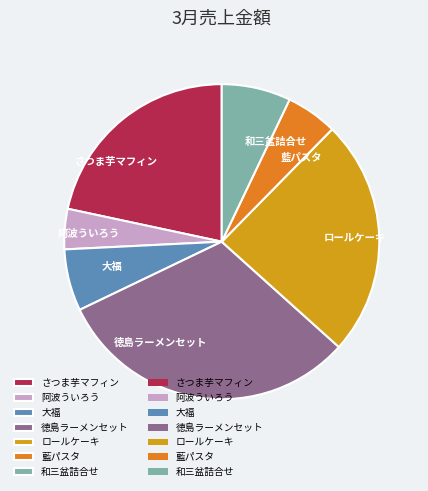

True or false: さつま芋マフィン accounts for 31% of the total.

False